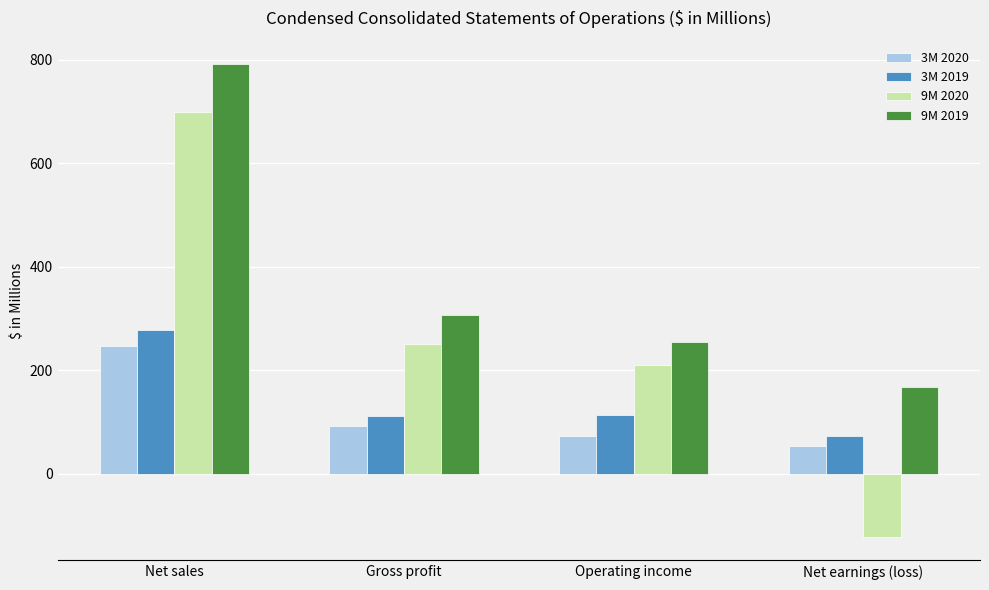

What is the highest value of the 3M 2019 series?

277.1